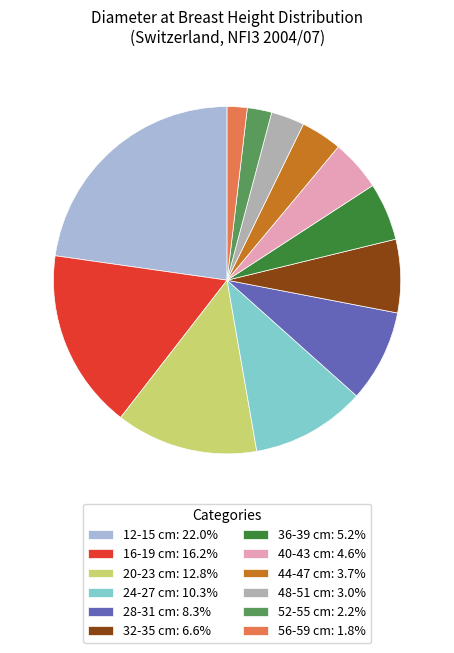

Approximately how many times larger is the value at 28-31 cm: 8.3% compared to 48-51 cm: 3.0%?

2.8